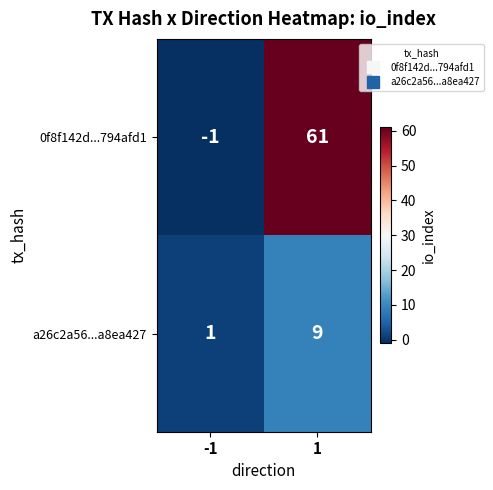

What is the highest value of the 0f8f142d...794afd1 series?

61